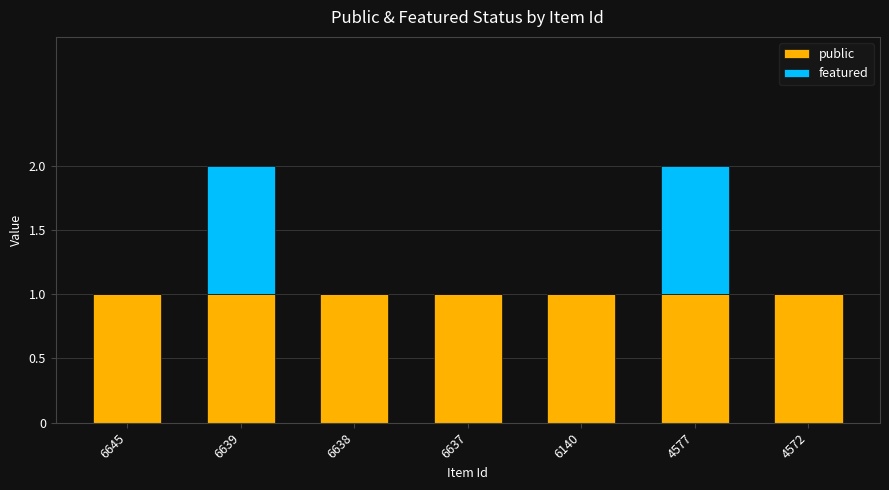

The value of public at 6645 is 0. True or false?

False